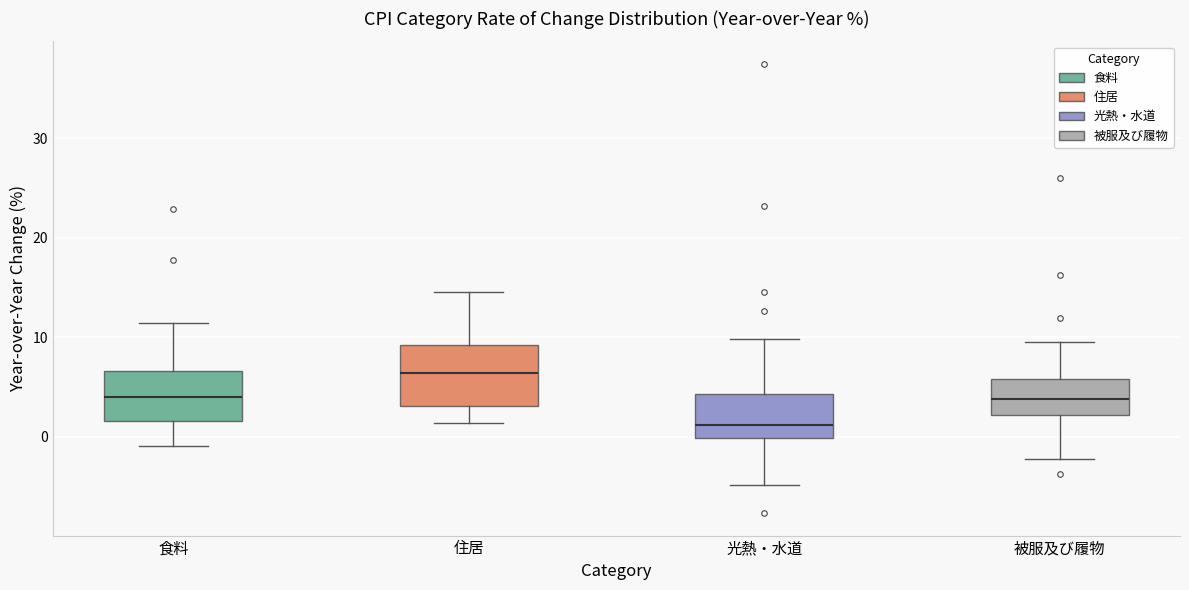

Reading left to right, read every box against the y-axis: the position of its median line, the range the box covers, and the ends of its whiskers. The values are not printed on the chart, so give them approximately, as read against the axis.

食料: median 4, box 2 to 7, whiskers -1 to 11
住居: median 6, box 3 to 9, whiskers 1 to 15
光熱・水道: median 1, box 0 to 4, whiskers -5 to 10
被服及び履物: median 4, box 2 to 6, whiskers -2 to 10